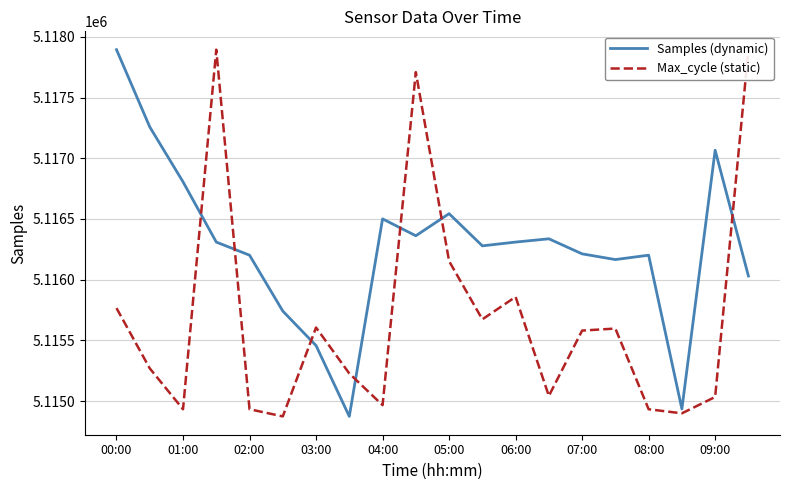

What are all the series names shown in the legend?

Samples (dynamic), Max_cycle (static)